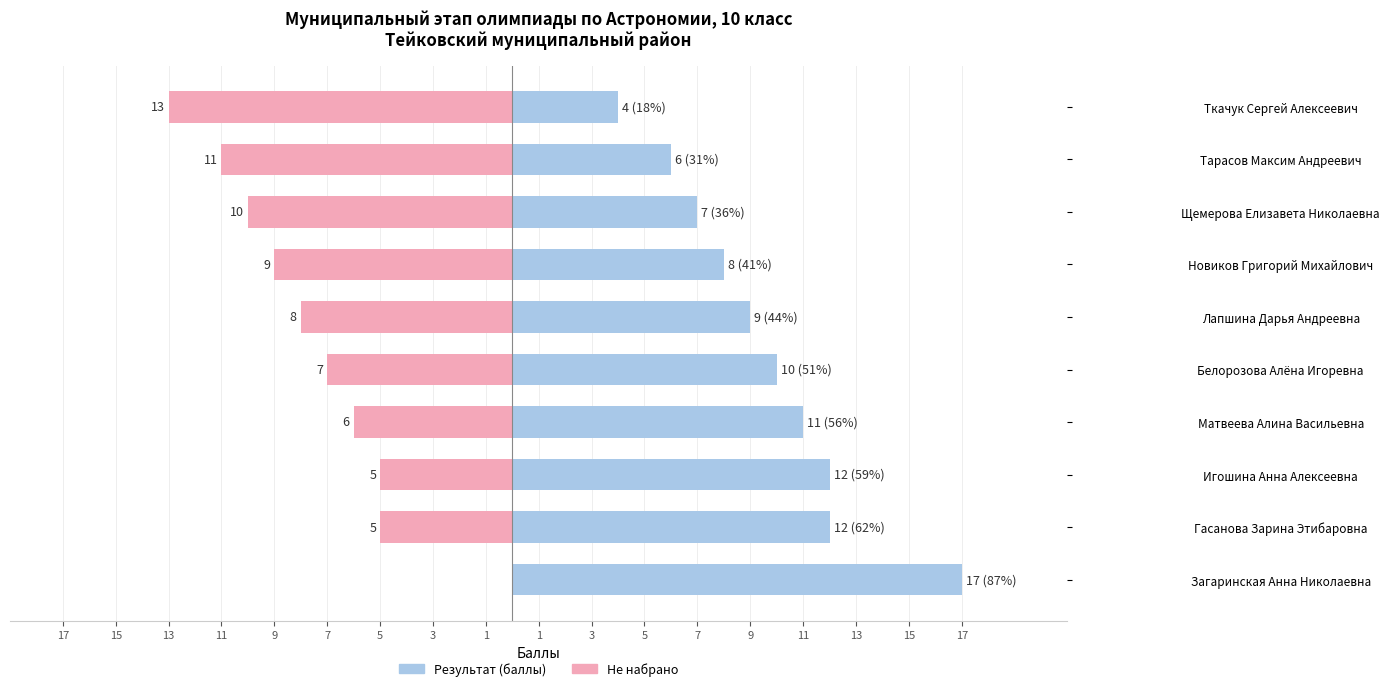

How many values in the Результат (баллы) series are below 10?

5